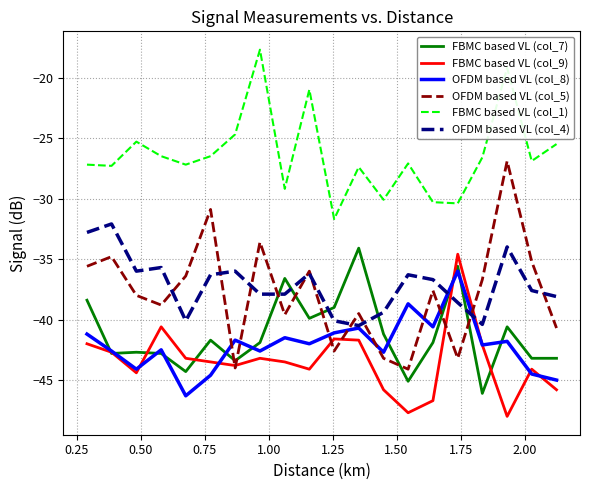

In OFDM based VL (col_5), how many points are lower than both neighbors (excluding endpoints)?

6